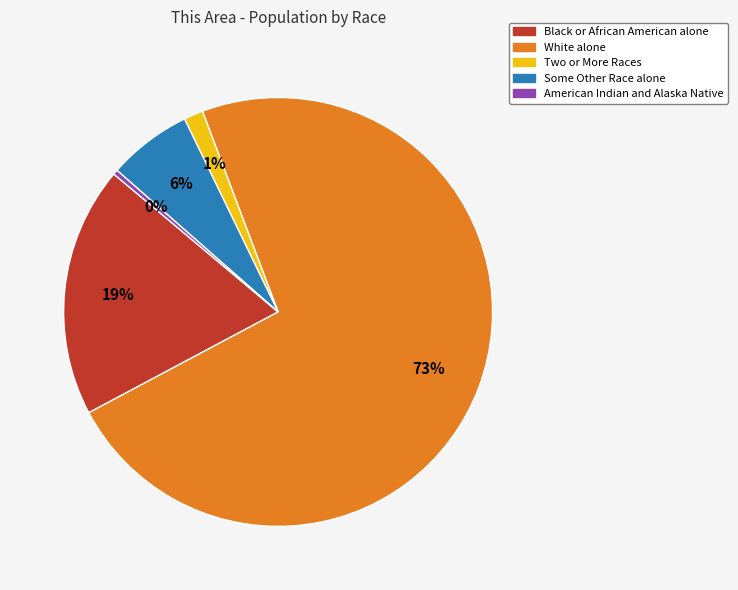

How many slices are in this pie chart?

5